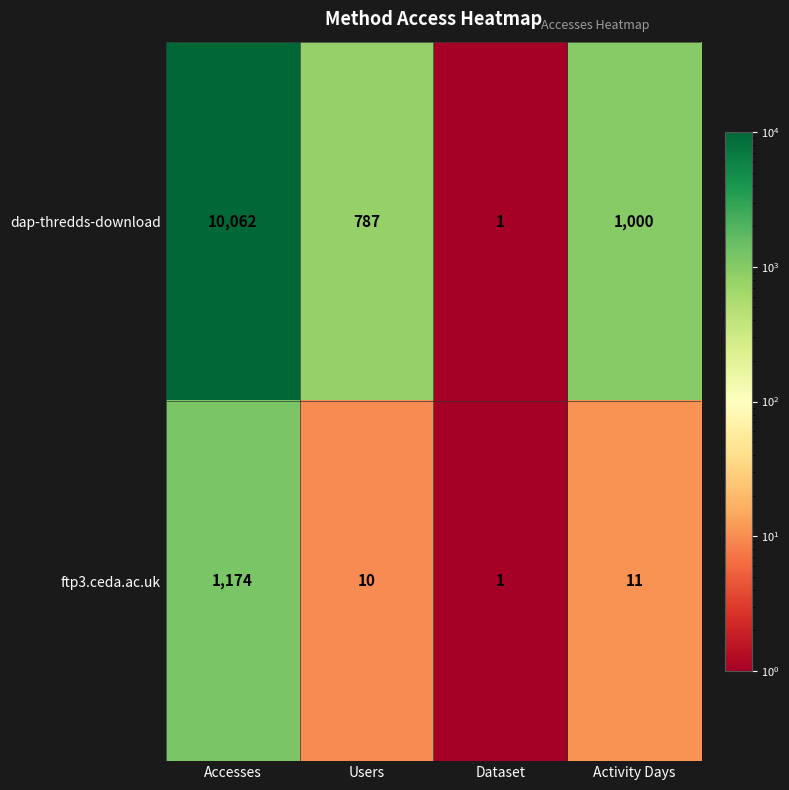

What value does the dap-thredds-download series have at Activity Days, to the nearest 100?

1000